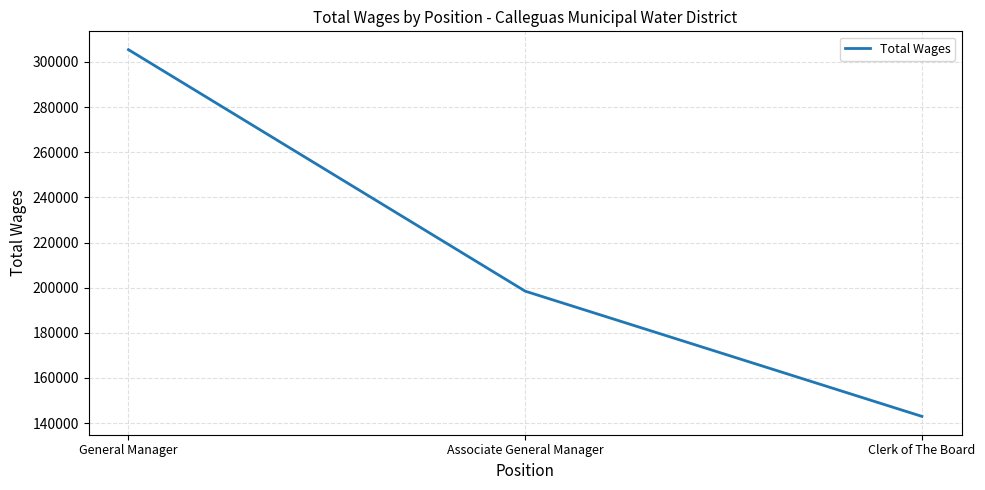

Reading left to right, what are all the values shown in this chart?

305461	198437	142939